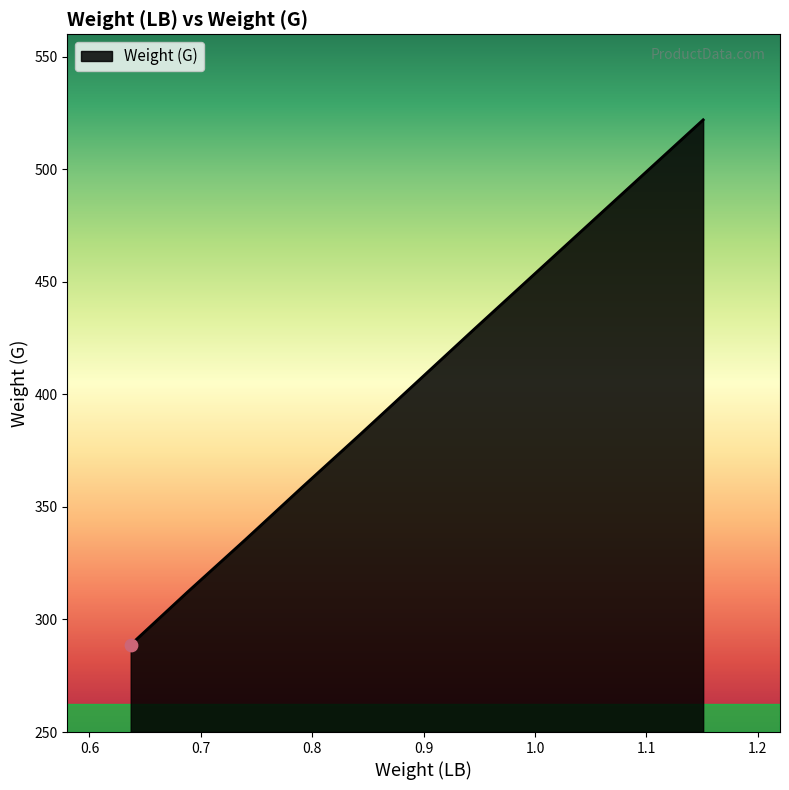

What is the difference between the second highest and second lowest values?

163.2